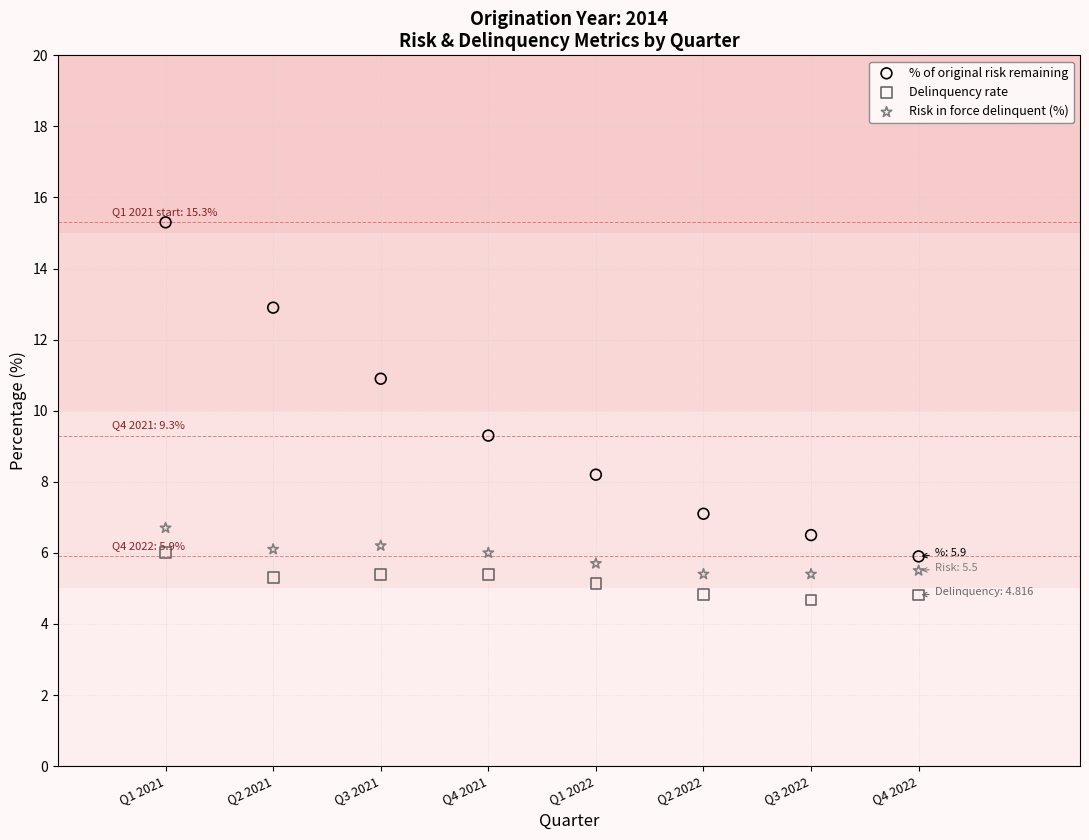

Which series has the largest Y range (max minus min)?

% of original risk remaining